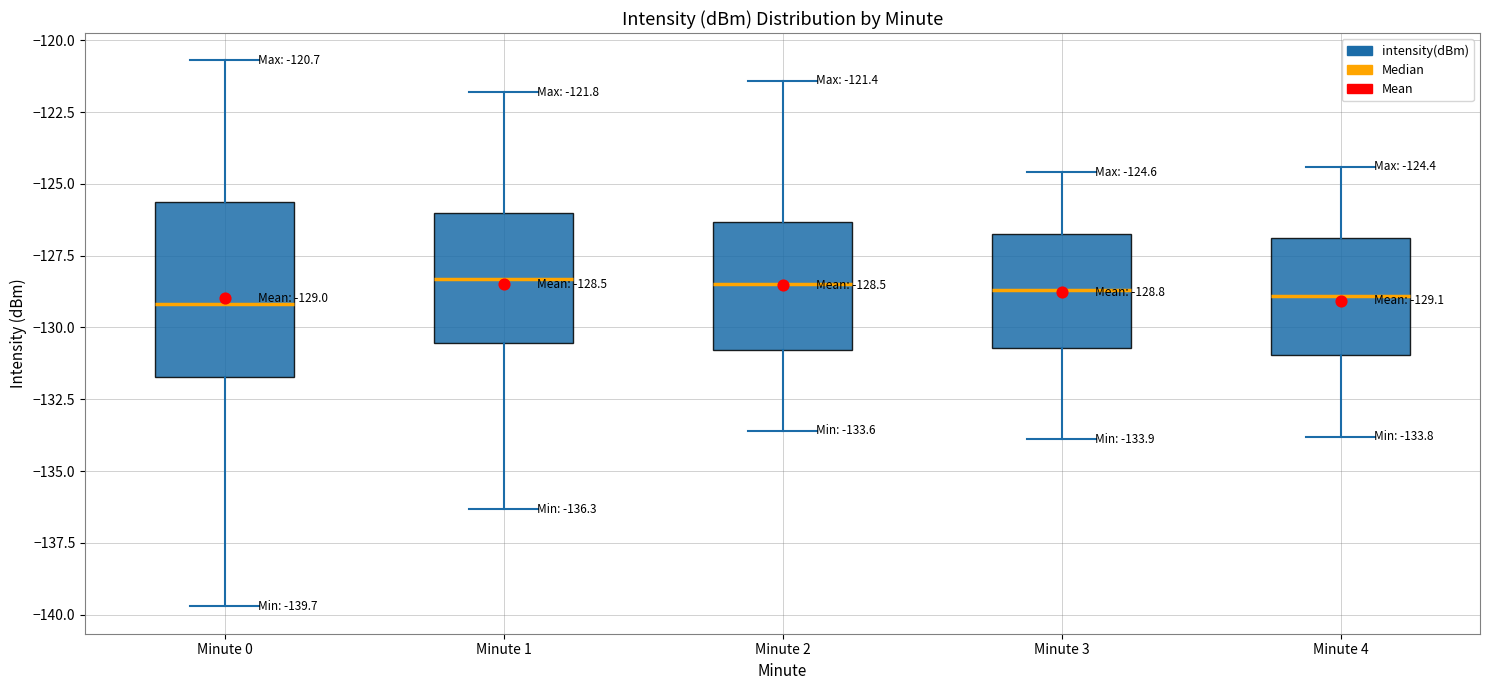

Which box is the tallest, from its lower edge to its upper edge?

Minute 0